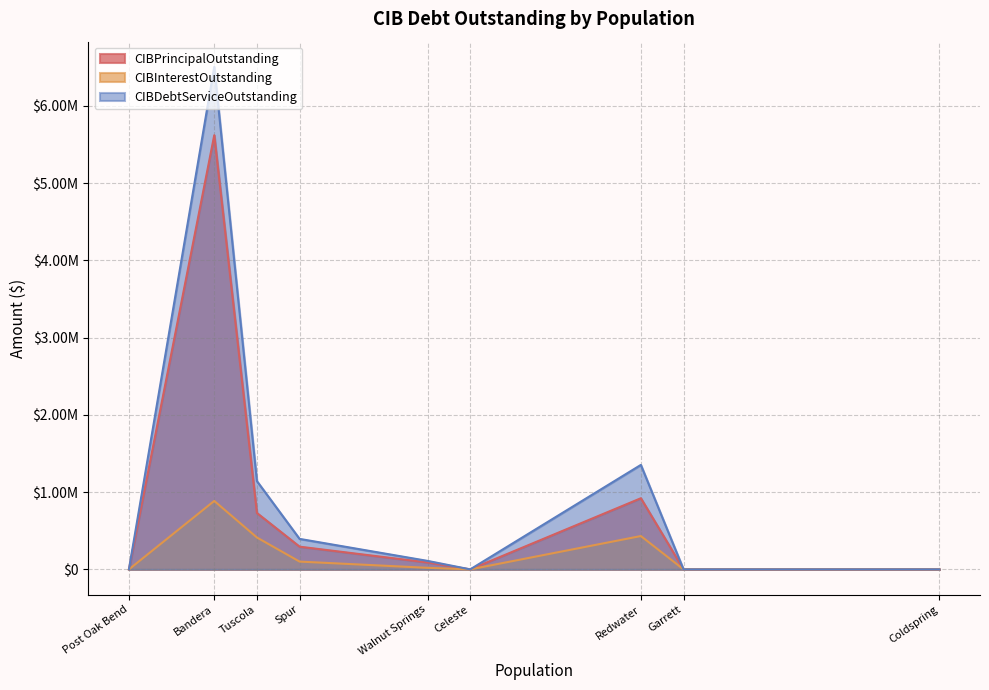

Which has a higher value, Spur or Garrett?

Spur